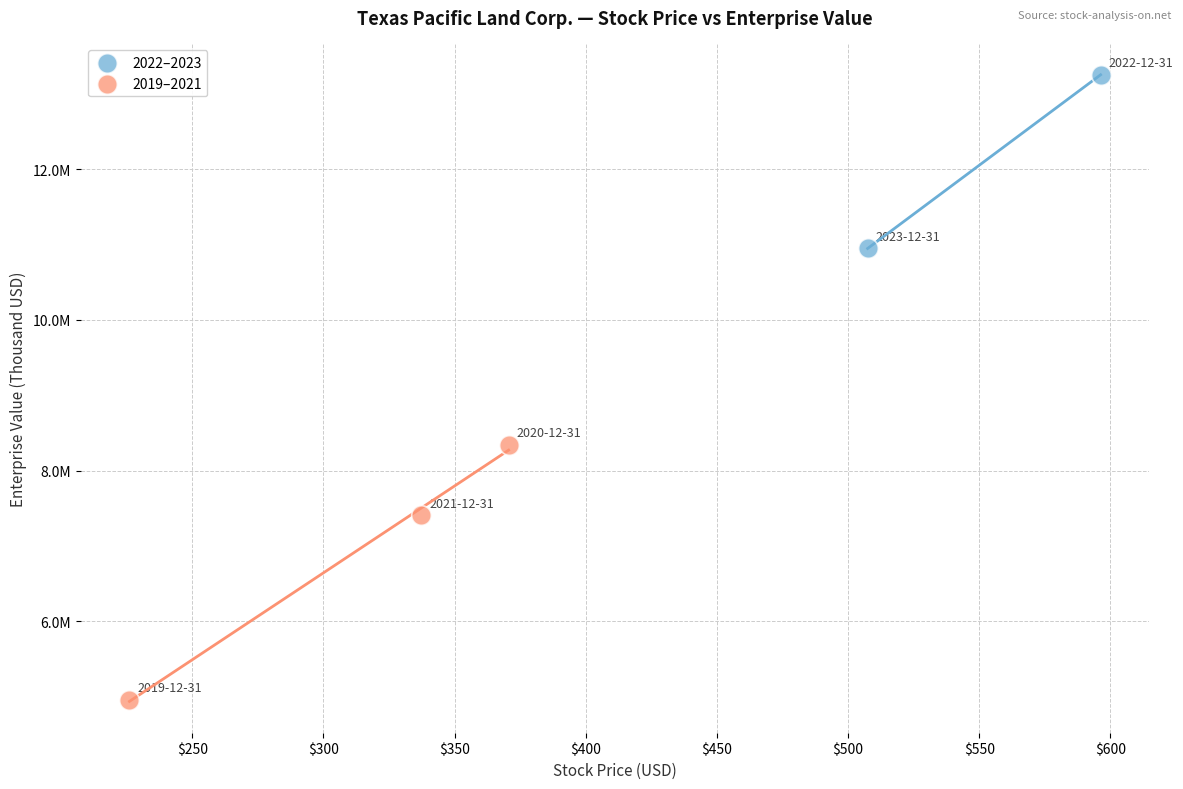

Which series reaches the maximum Y coordinate?

2022–2023